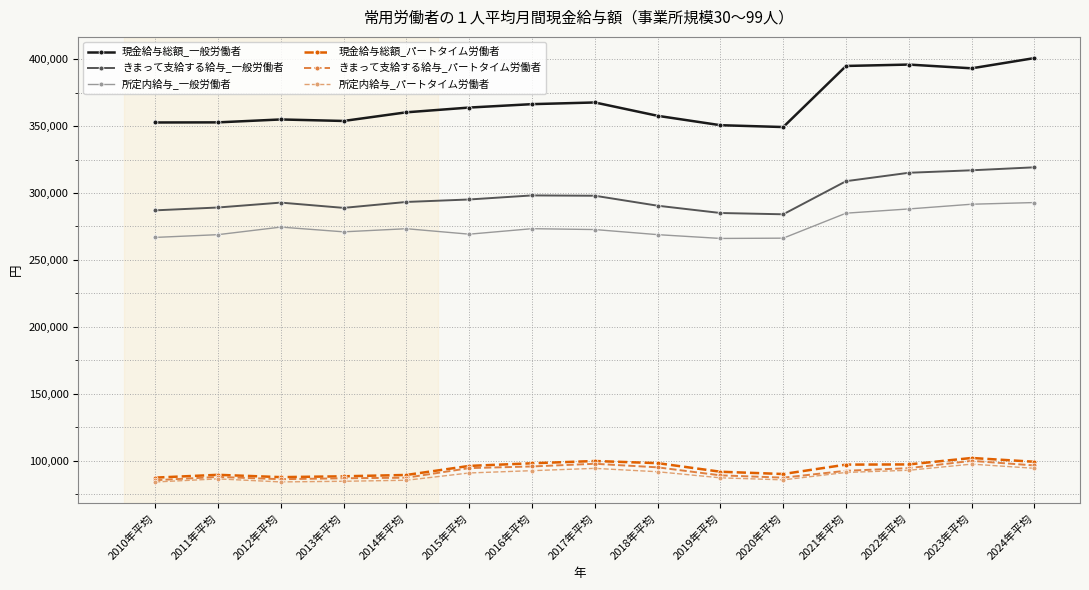

True or false: きまって支給する給与_一般労働者 and きまって支給する給与_パートタイム労働者 cross at least once.

False